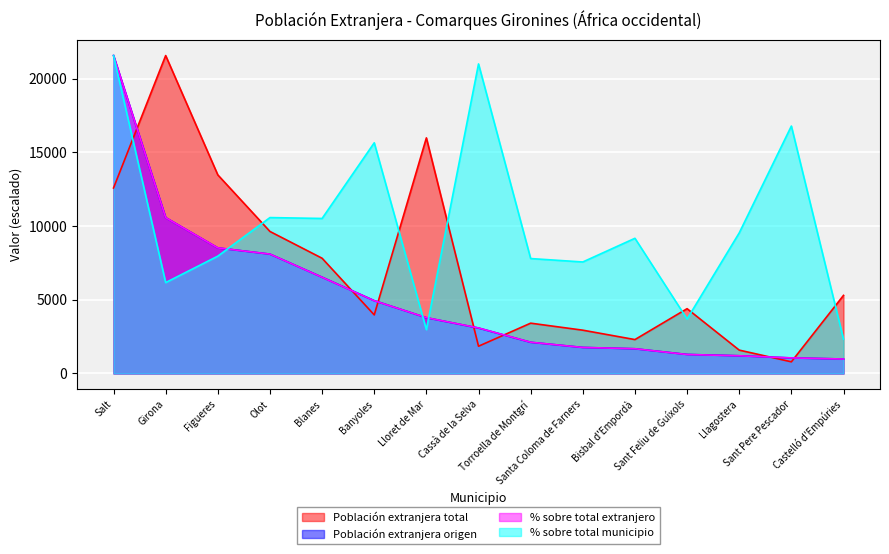

Reading left to right, list all the values displayed in this chart.

Población extranjera total: 12590.0	21578.0	13477.0	9637.0	7819.0	3974.0	15990.0	1847.0	3412.0	2936.0	2298.0	4396.0	1583.0	788.0	5298.0
Población extranjera origen: 21578.0	10575.2	8520.8	8099.2	6531.6	4940.3	3782.4	3081.7	2113.9	1763.5	1674.5	1288.5	1199.4	1051.0	979.7
% sobre total extranjero: 21578.0	10573.3	8521.9	8100.1	6528.0	4936.8	3786.5	3086.7	2118.5	1763.8	1677.5	1284.5	1198.2	1054.5	977.8
% sobre total municipio: 21578.0	6168.3	7962.8	10579.7	10519.8	15656.4	2975.8	21009.8	7798.3	7566.5	9174.0	3693.5	9540.4	16792.9	2325.3